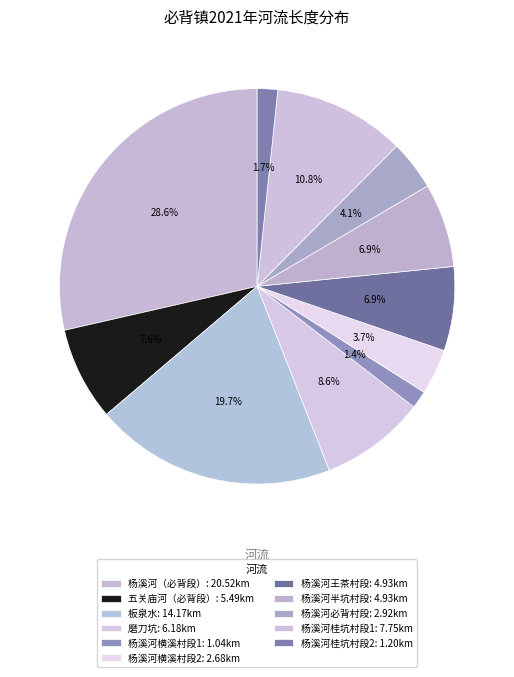

What percentage is the 杨溪河横溪村段2 slice, to the nearest percent?

4%